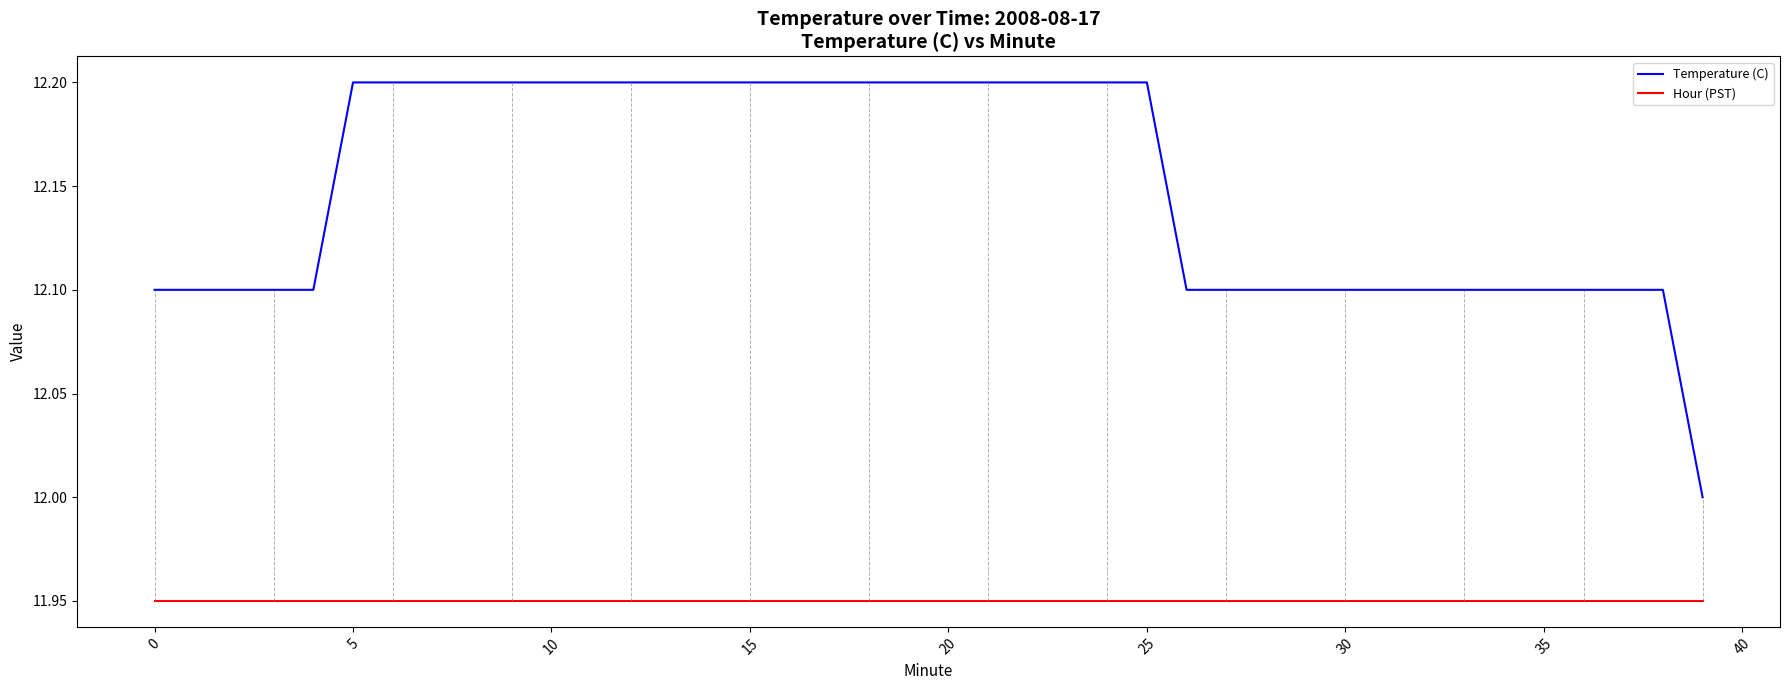

Rank the series by their average value, from lowest to highest.

Hour (PST), Temperature (C)